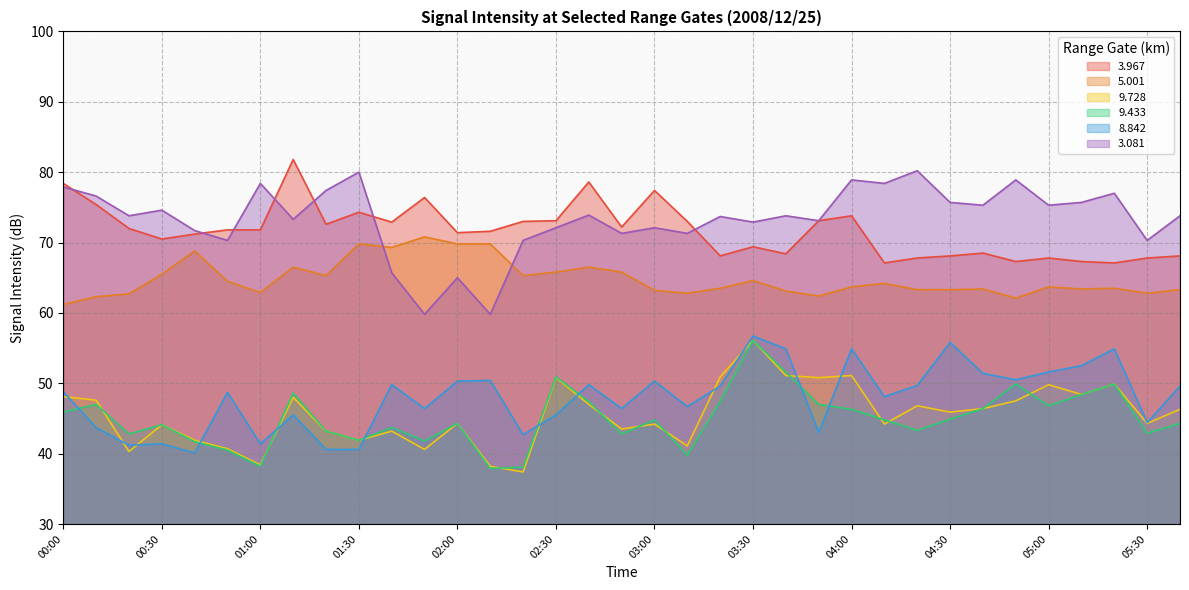

What is the label of the 35th point from the right?

00:00